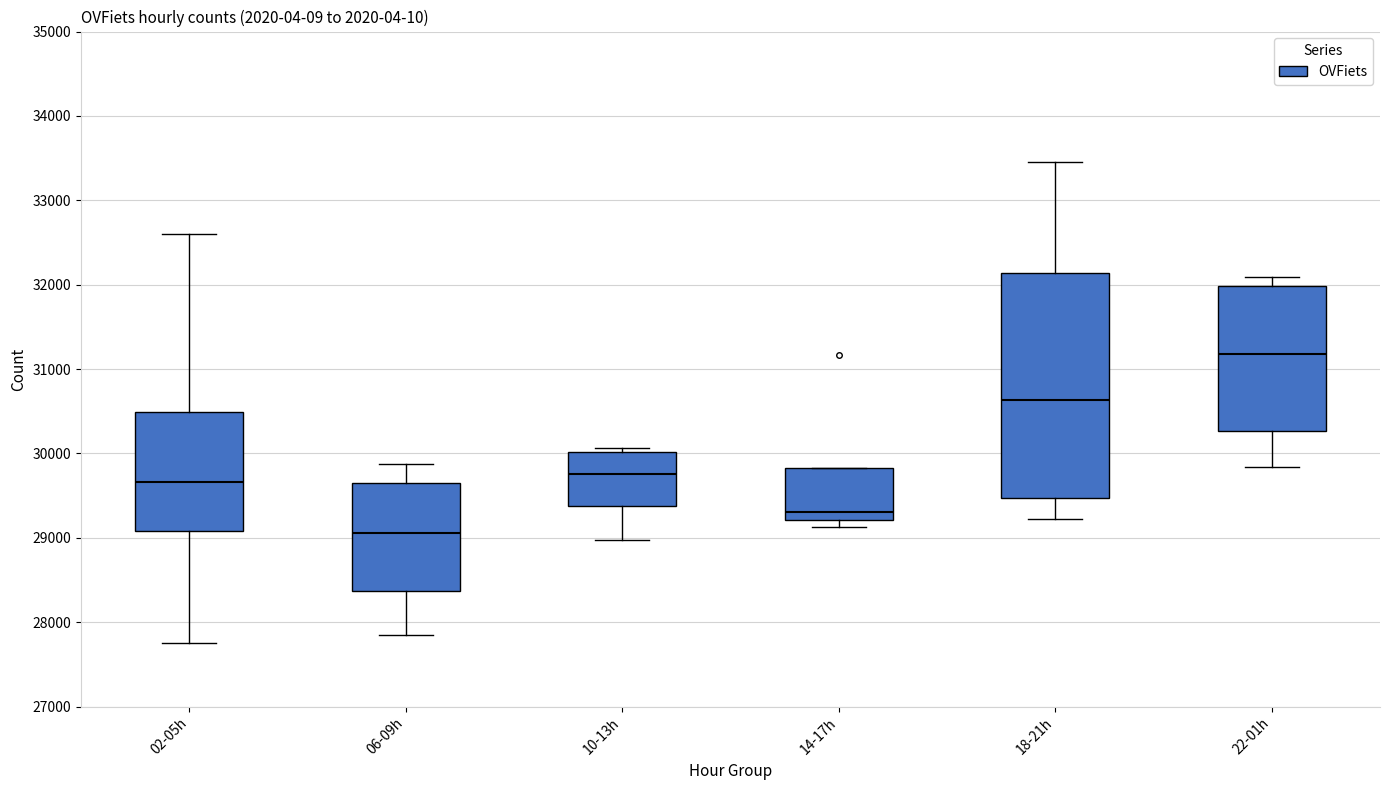

Which box has the lowest median line?

06-09h